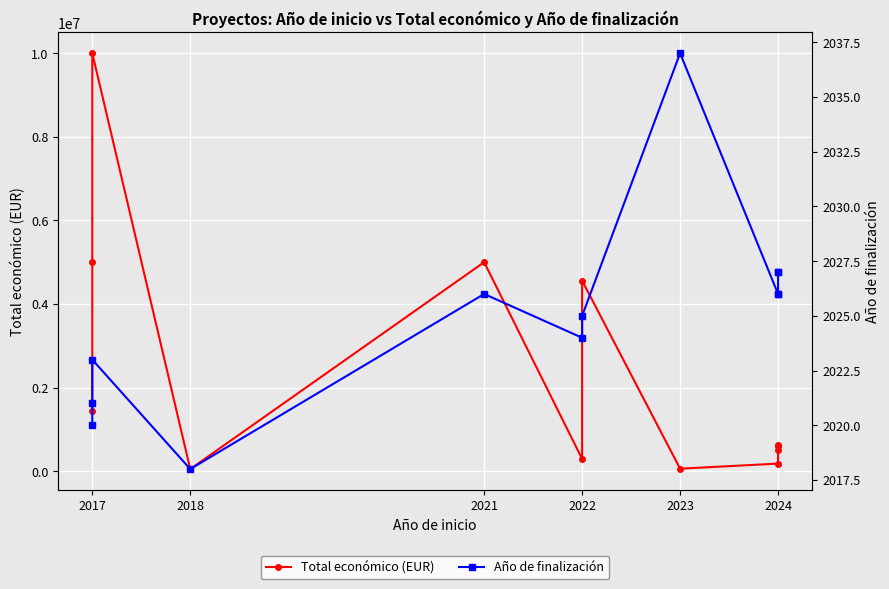

What is the average value of the Año de finalización series?

2025